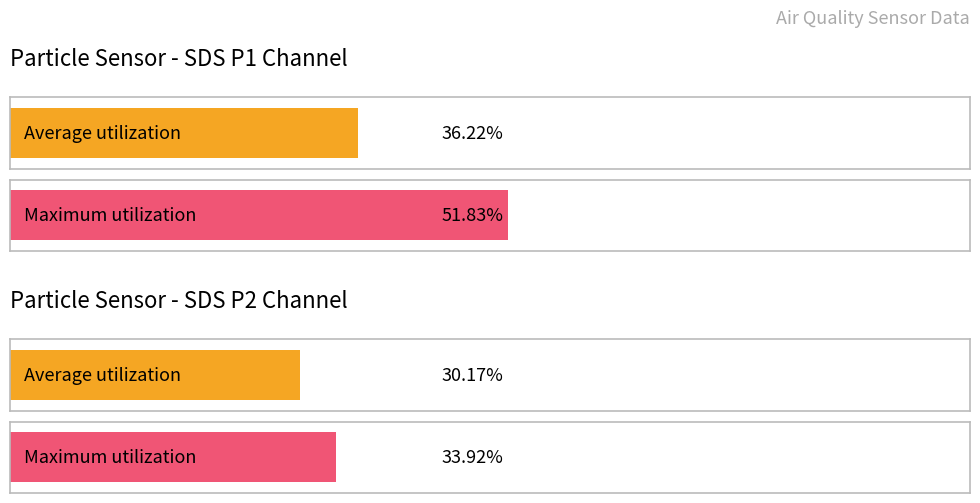

Which series has the largest total across all categories?

SDS_P1